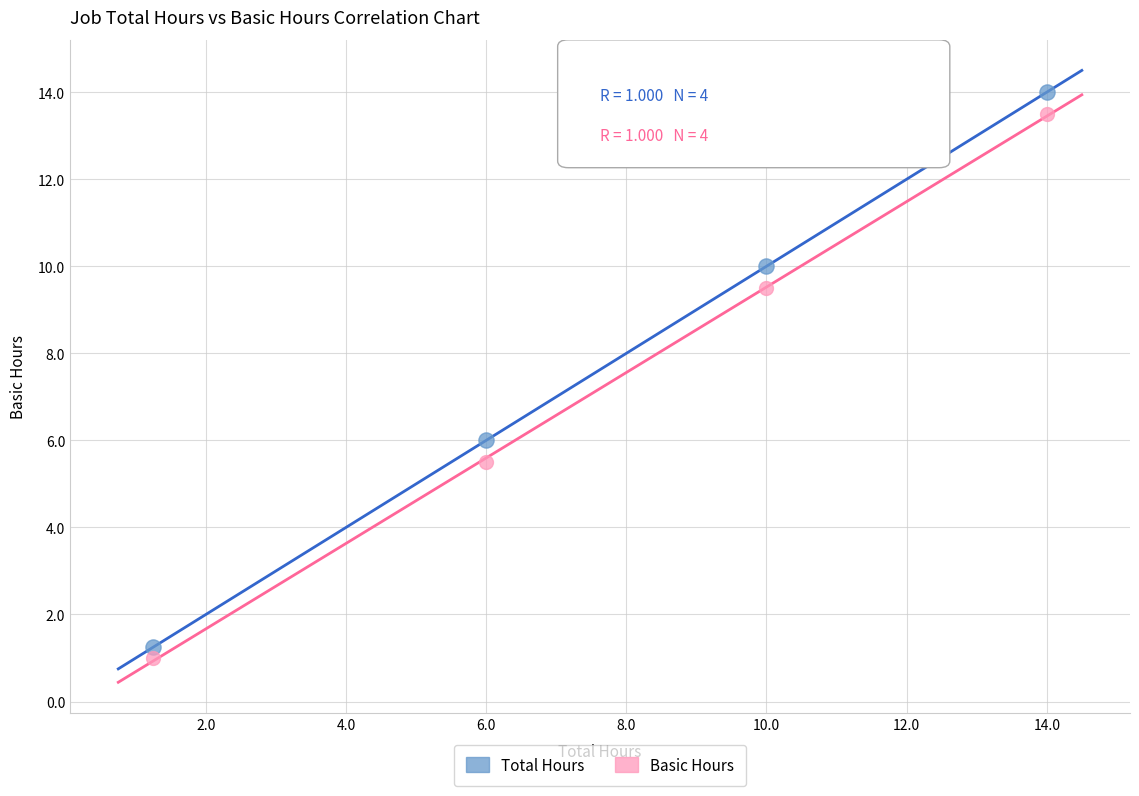

What are all the series names shown in the legend?

Total Hours, Basic Hours